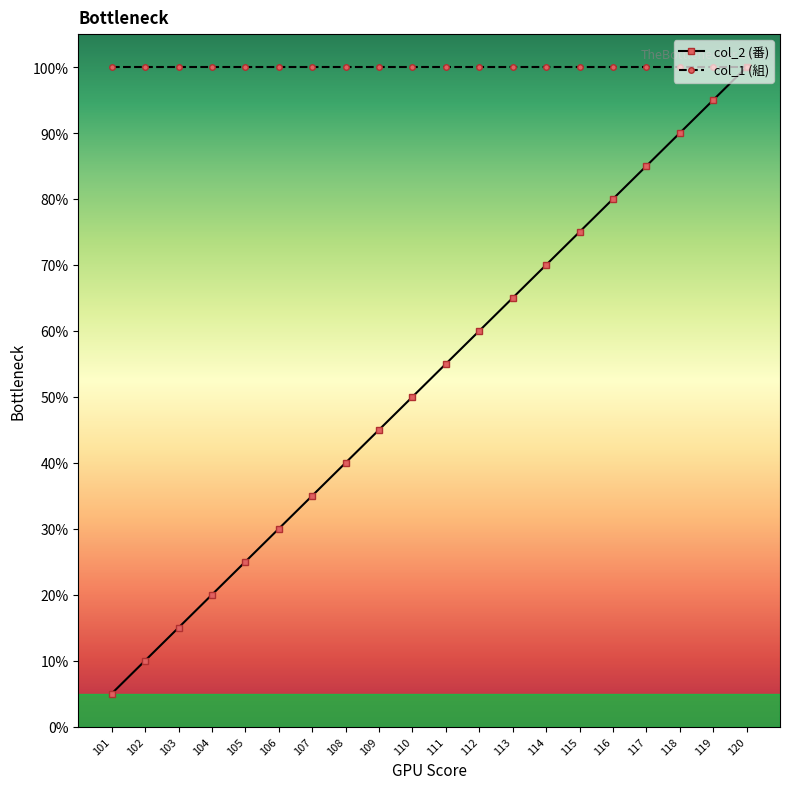

True or false: col_2 (番) has more than 1 points higher than both neighbors.

False